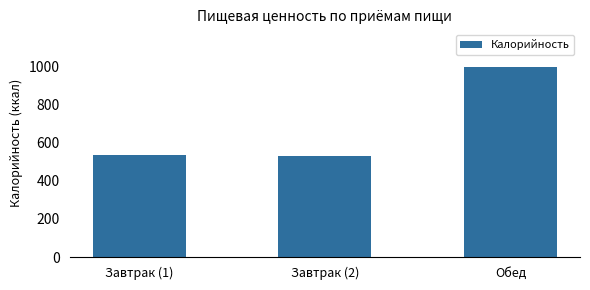

What position from the right is Завтрак (2)?

2